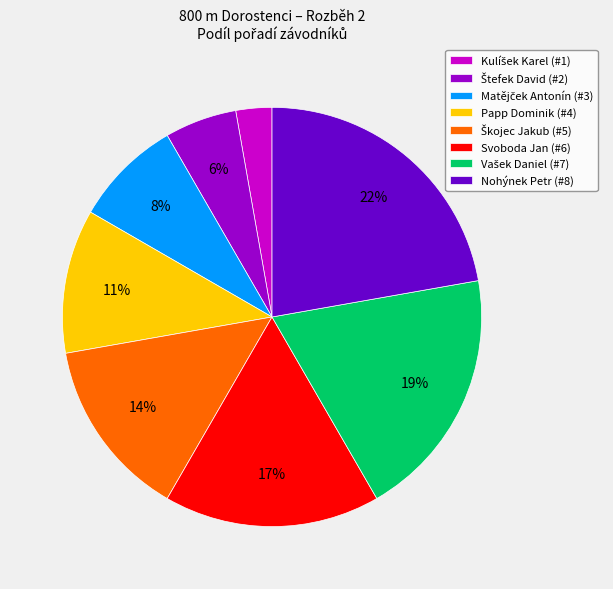

Which slice is the largest?

Nohýnek Petr